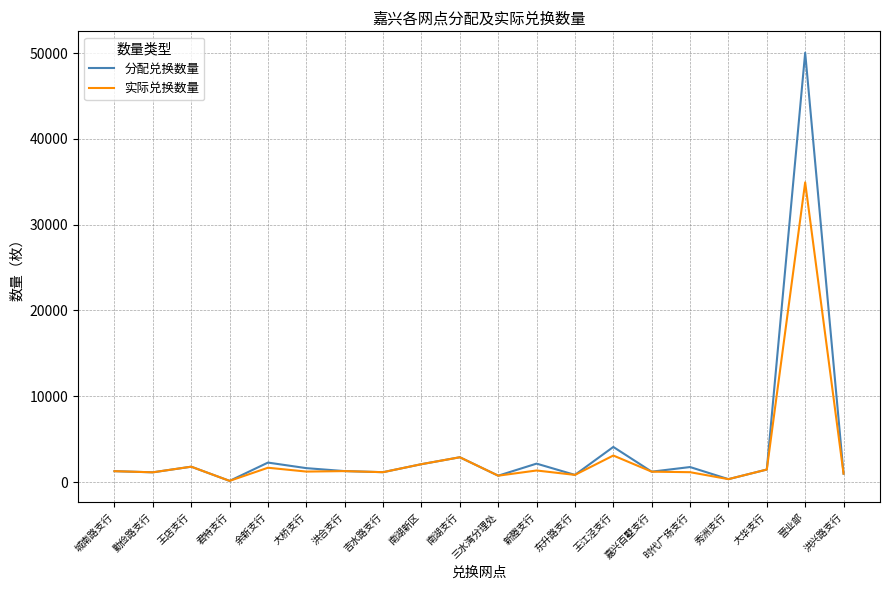

What is the difference between the 实际兑换数量 values at 吉水路支行 and 洪兴路支行?

173